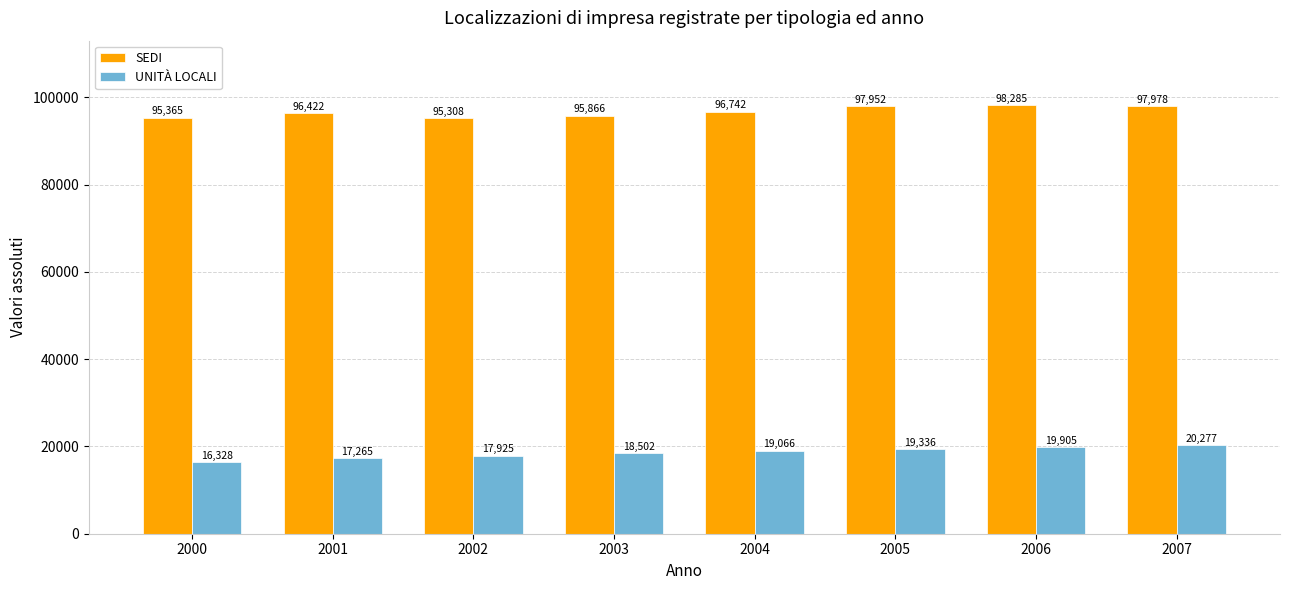

What is the highest value of the UNITÀ LOCALI series?

20277